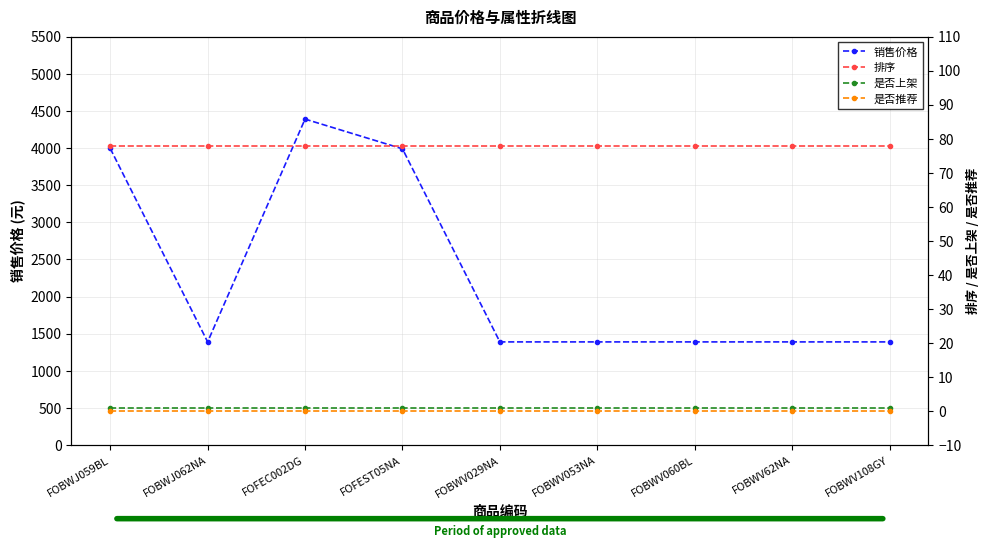

Rank the series at FOBWV029NA from highest to lowest value.

销售价格, 排序, 是否上架, 是否推荐